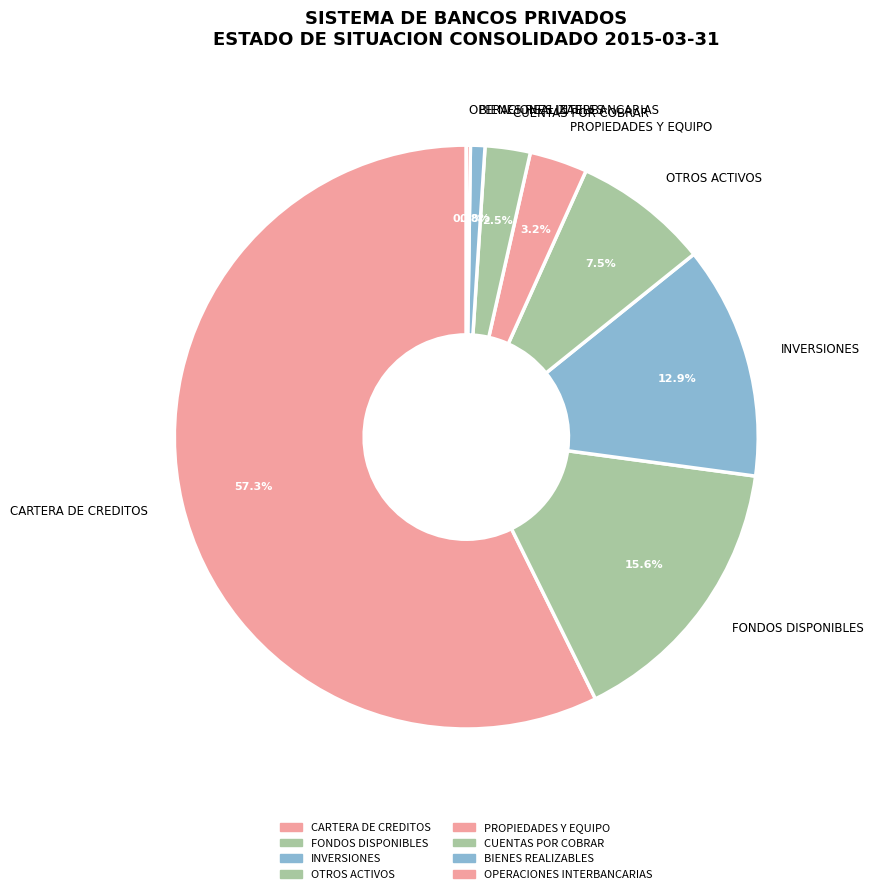

What portion of the pie excludes BIENES REALIZABLES?

99.2%